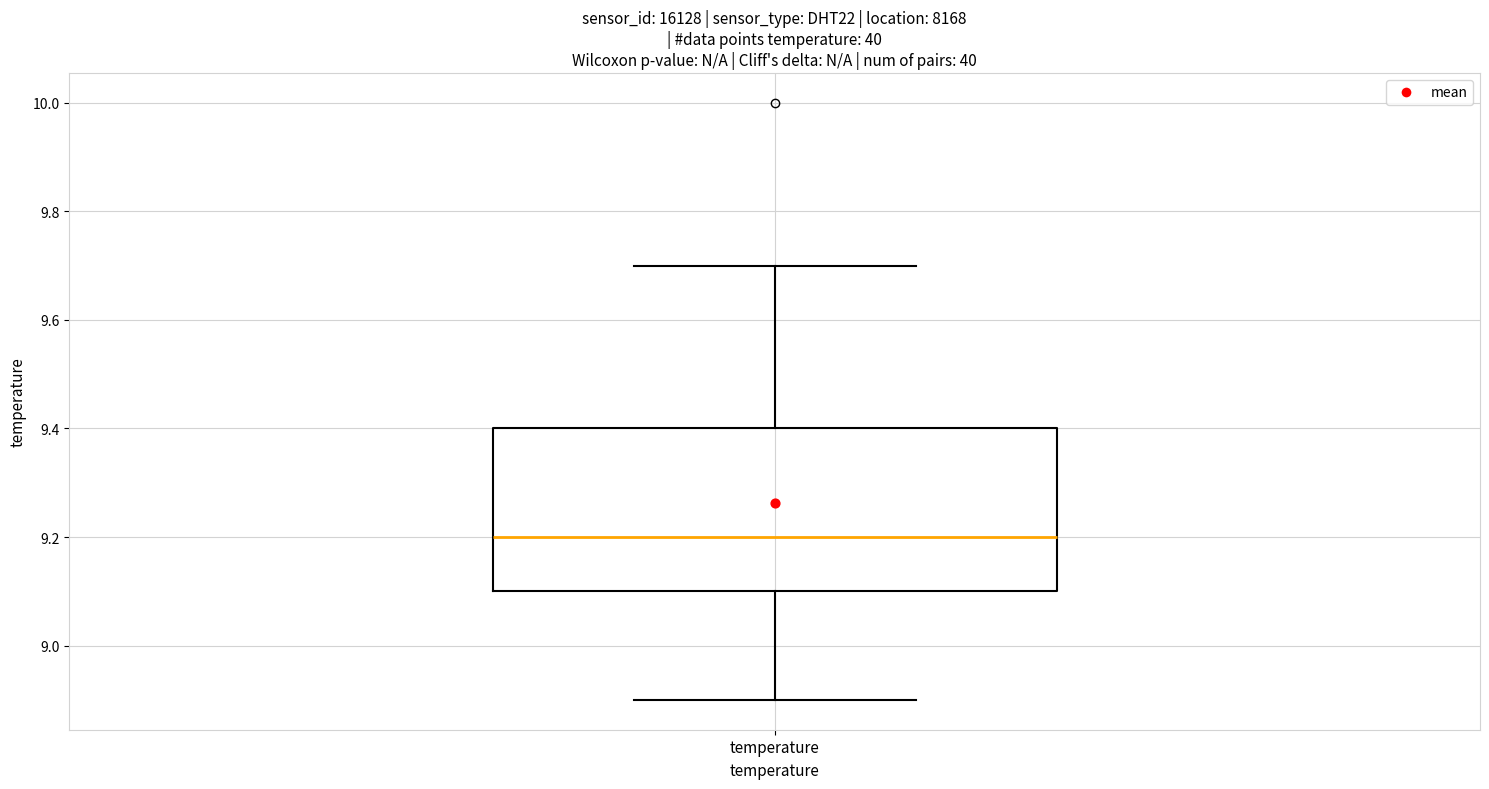

Read this box plot against the y-axis: the position of the median line, the range covered by the box, and the ends of both whiskers. The values are not printed on the chart, so give them approximately, as read against the axis.

median 9.2, box 9.1 to 9.4, whiskers 8.9 to 9.7